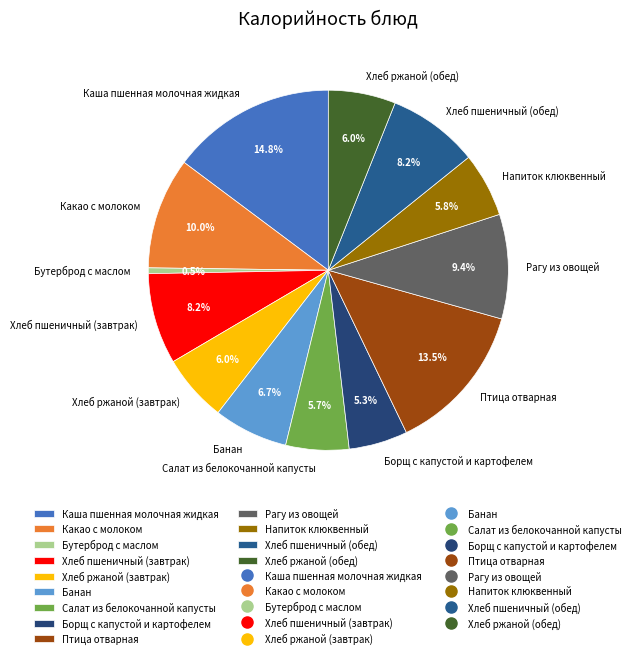

Approximately how many times larger is the value at Напиток клюквенный compared to Какао с молоком?

0.6